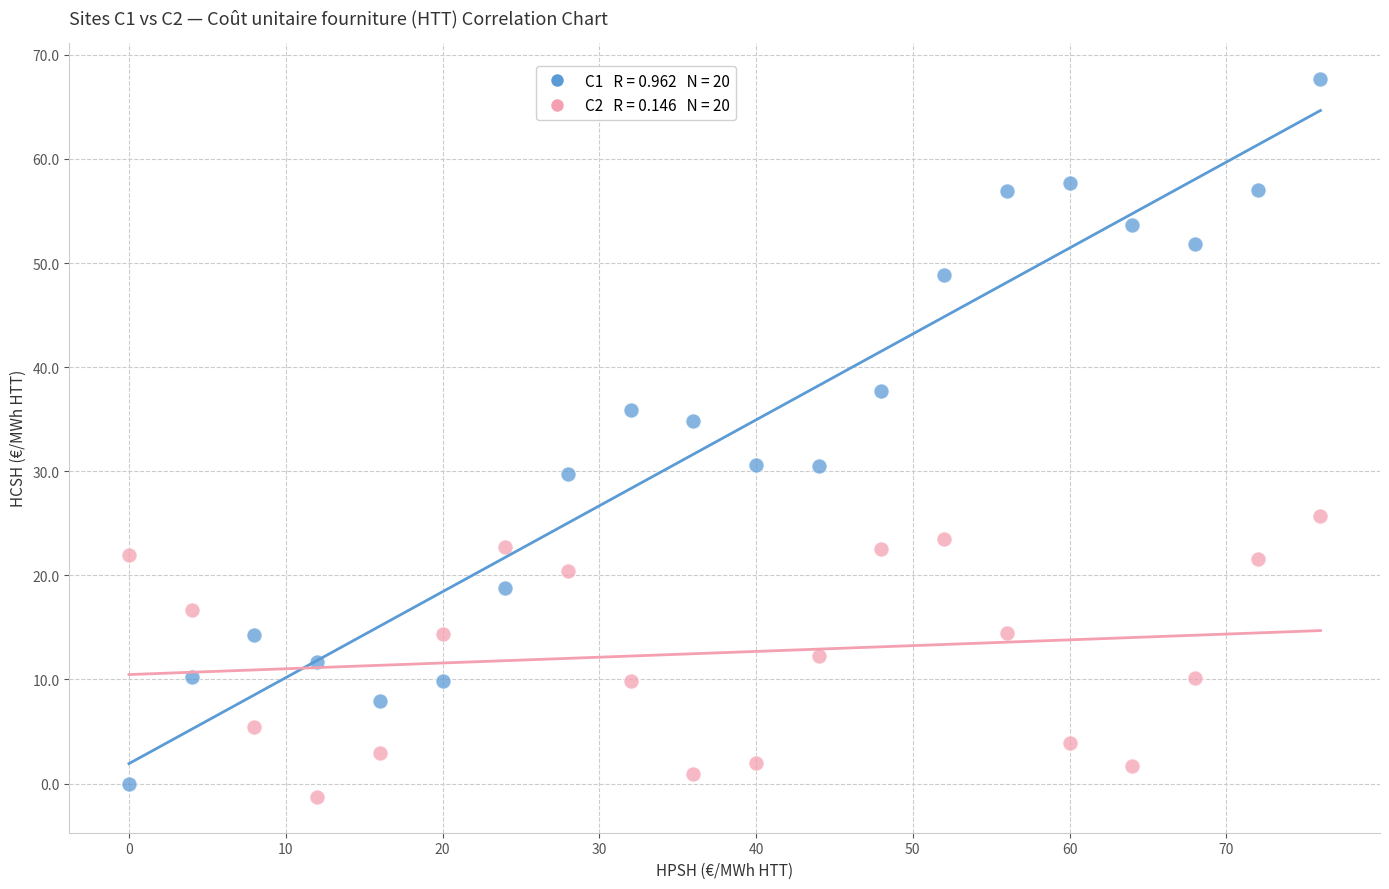

Across all data points, what is the range of X values (max minus min)?

76.0